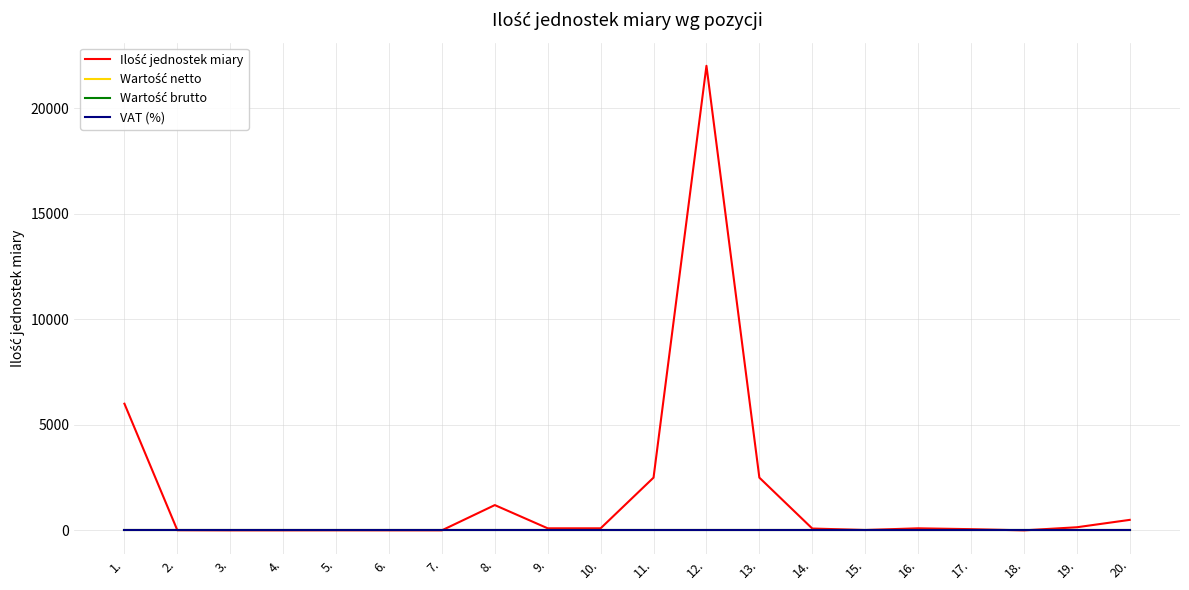

Is this an area chart (filled region under the line)?

No